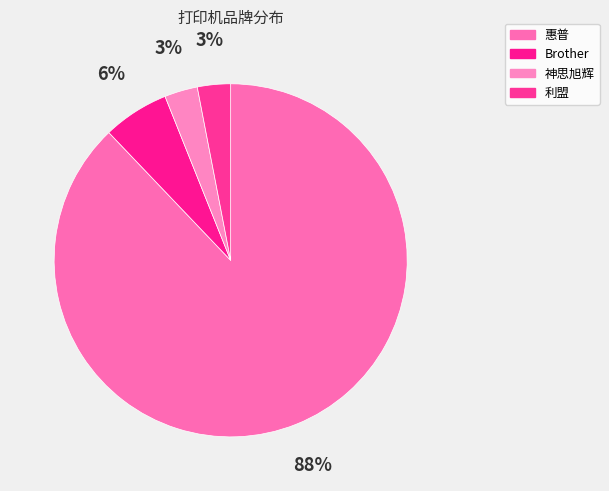

The 神思旭辉 slice represents 3% of the pie. True or false?

True